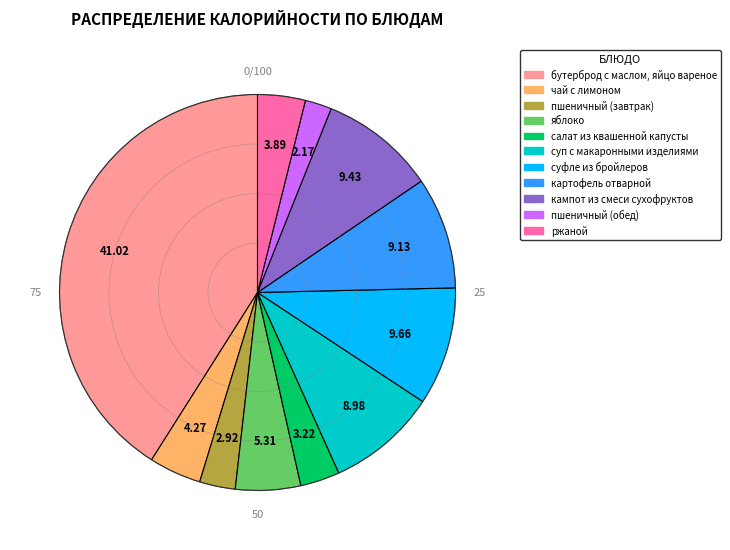

Does any single category account for the majority?

No